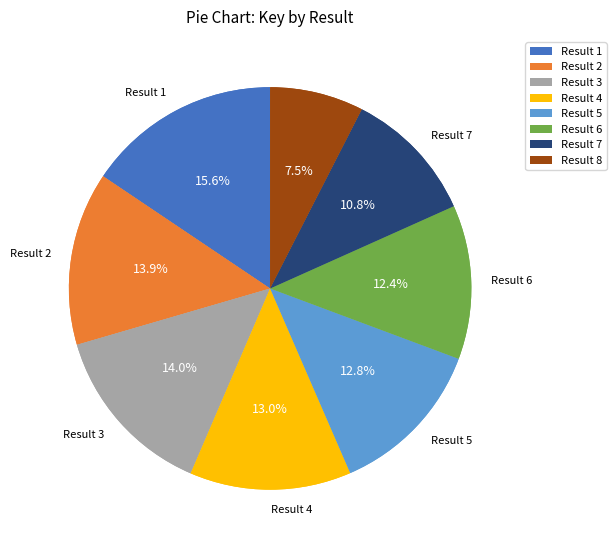

Combined, do 8 and 4 account for over 50%?

No